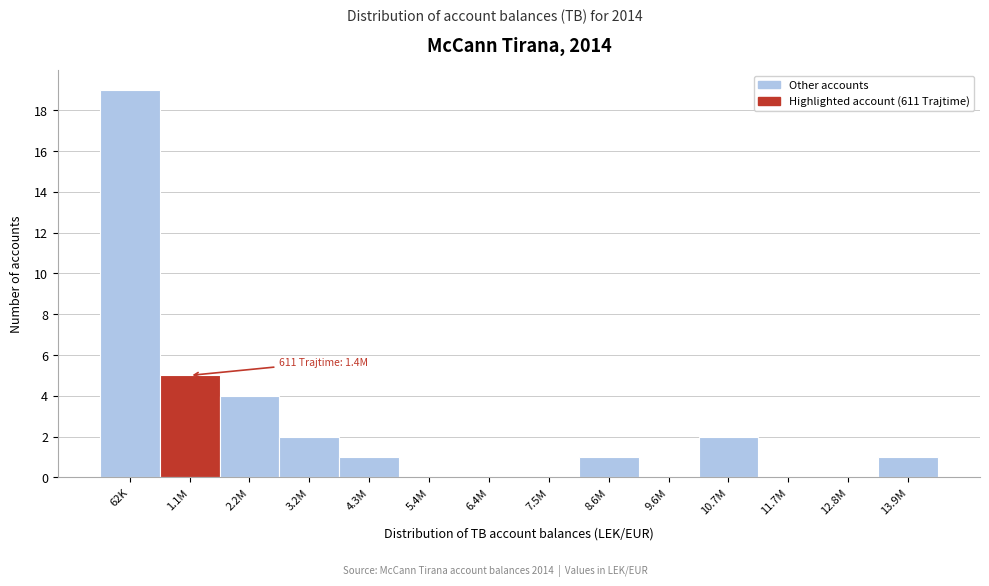

Reading left to right, list all the values displayed in this chart.

62K=19	1.1M=5	2.2M=4	3.2M=2	4.3M=1	5.4M=0	6.4M=0	7.5M=0	8.6M=1	9.6M=0	10.7M=2	11.7M=0	12.8M=0	13.9M=1